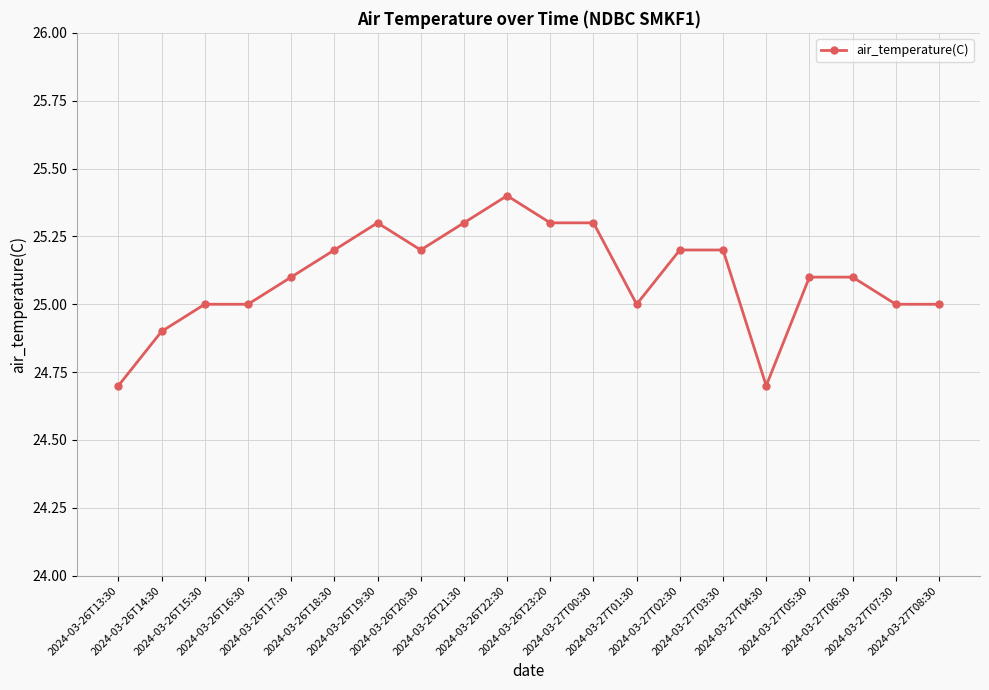

What is the greatest value displayed?

25.4